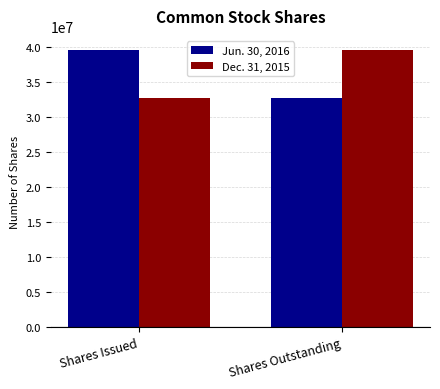

How many Dec. 31, 2015 values are between 32657257 and 39569510?

2